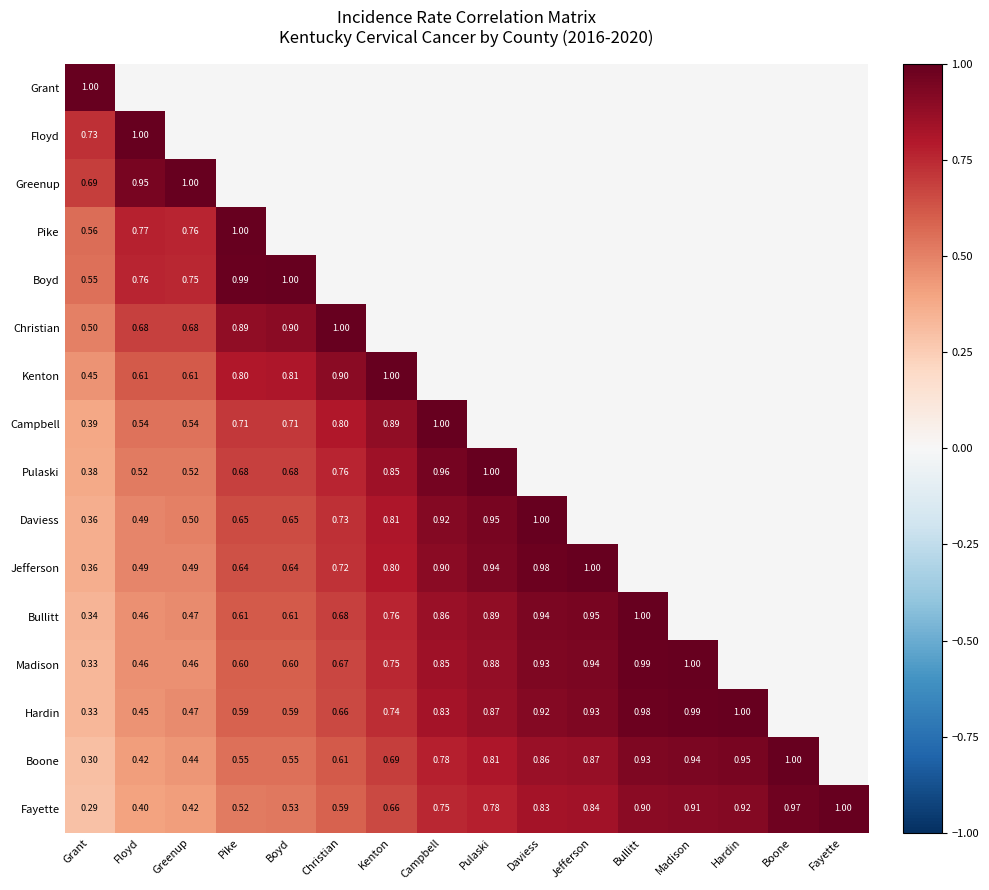

Is the value of Pulaski at Floyd greater than the value of Daviess at Christian?

No